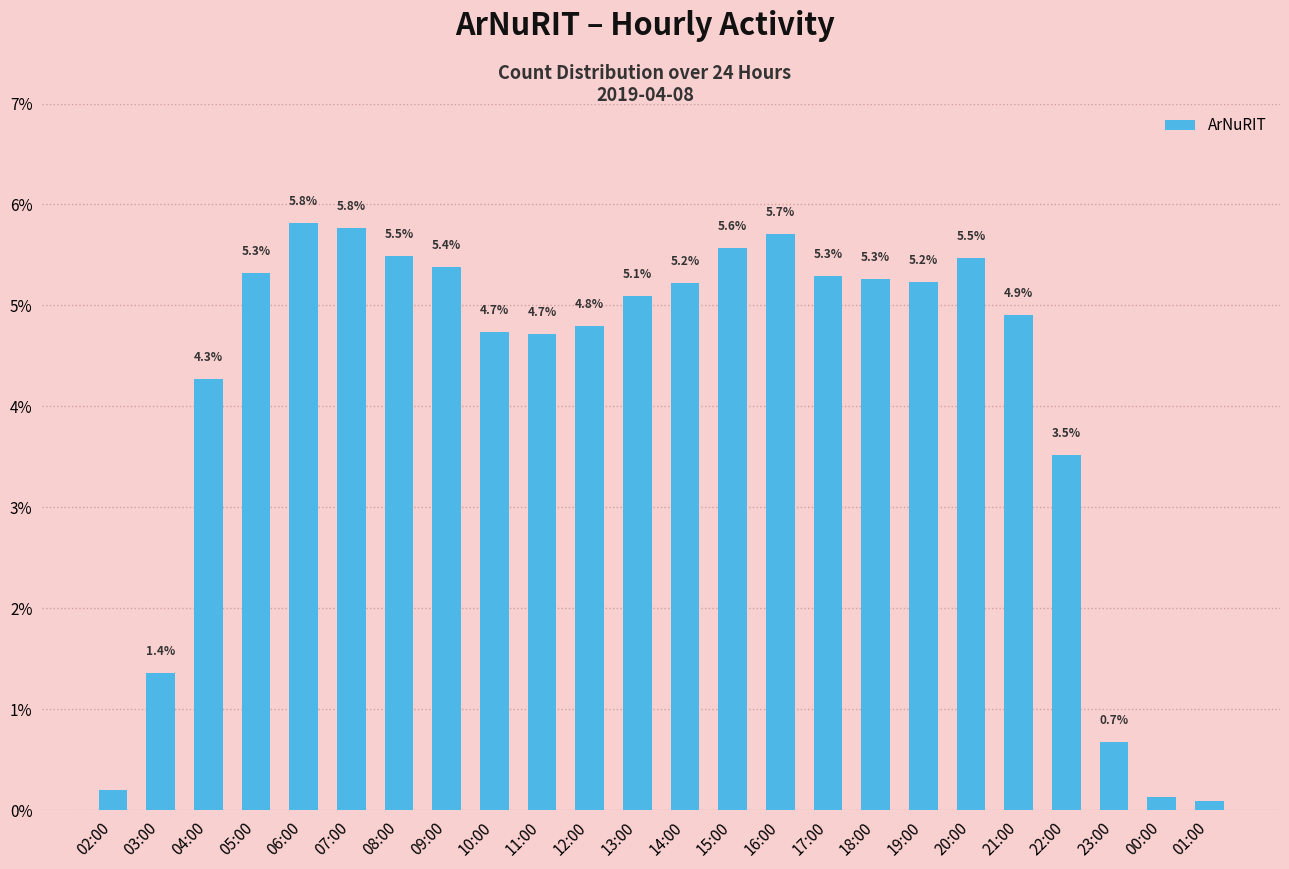

Count the number of data series in this chart.

1